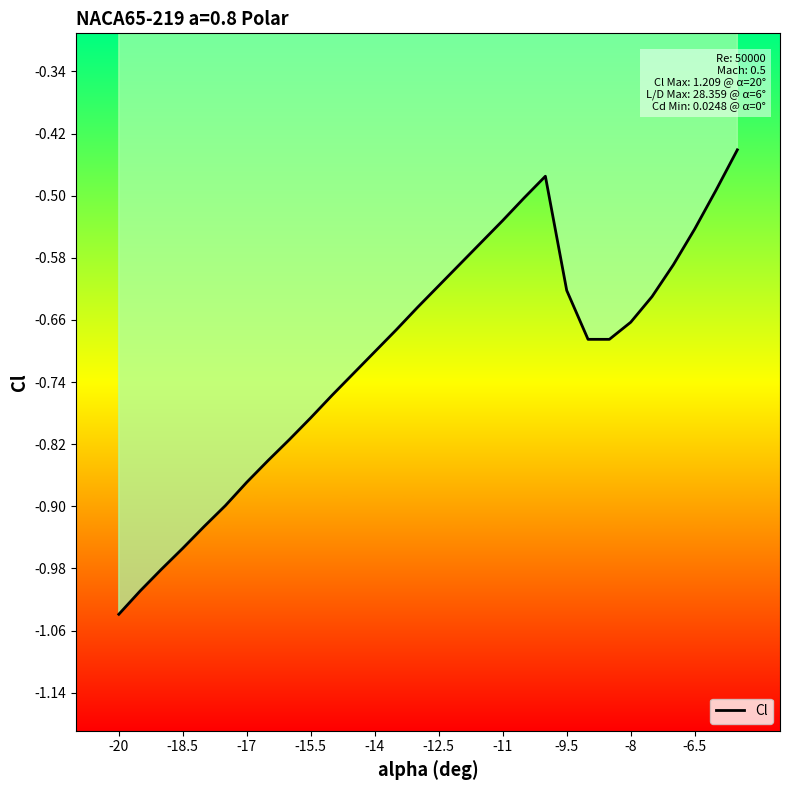

True or false: the data shows -1.6 at -20.

False